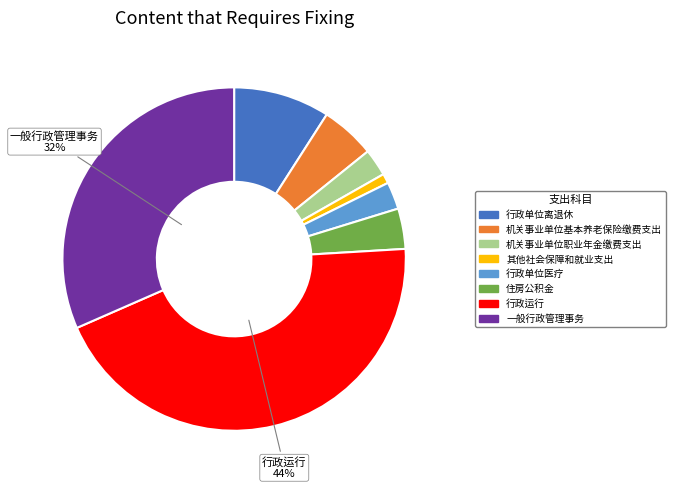

To the nearest percent, what percentage of the pie is 一般行政管理事务?

32%